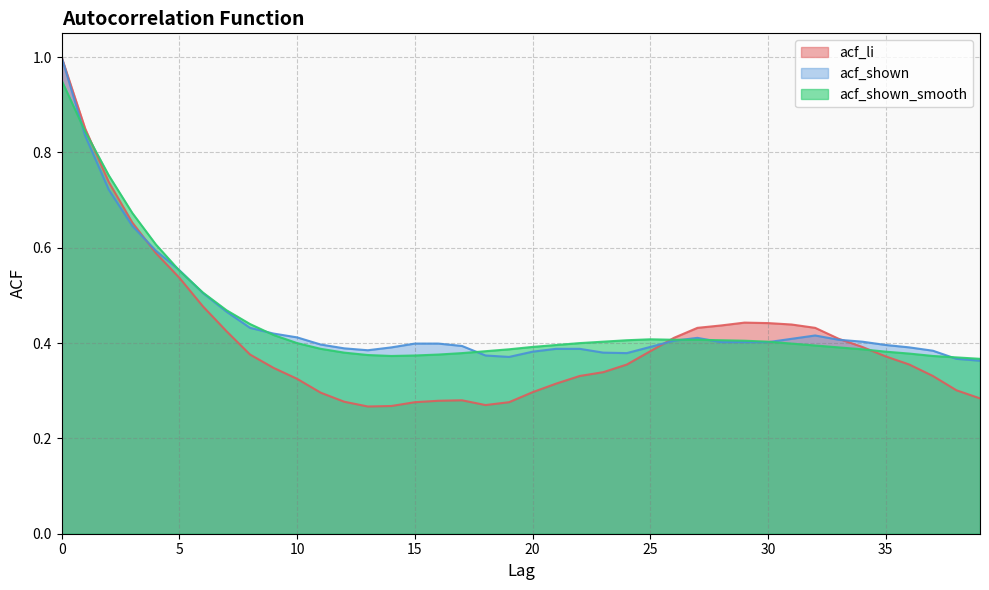

Where is acf_li nearest to the value 0?

13